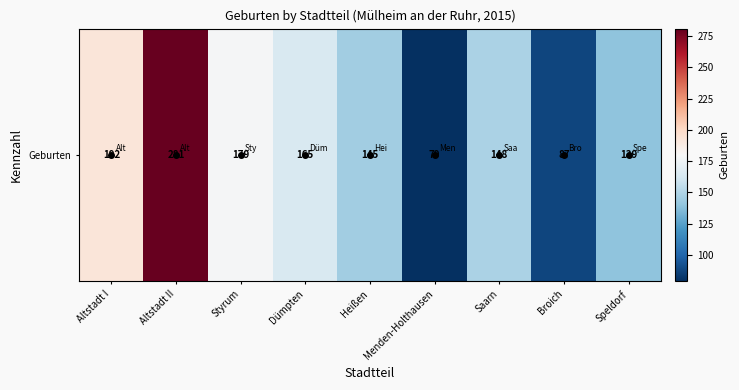

What is the minimum value shown in the chart?

79